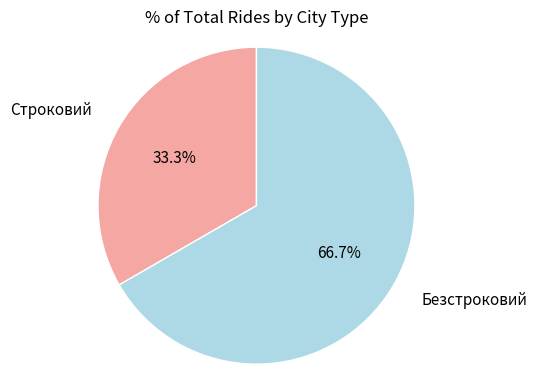

To the nearest percent, what is the difference between the largest and smallest slice percentages?

33%